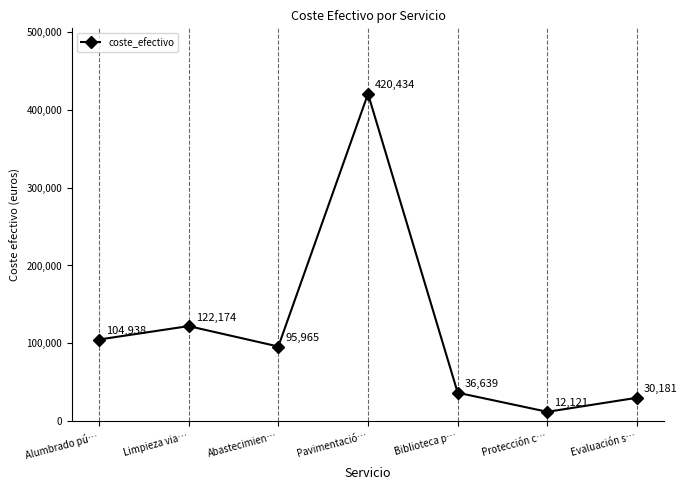

The chart shows a value of 30180.9 at Evaluación s…. True or false?

True